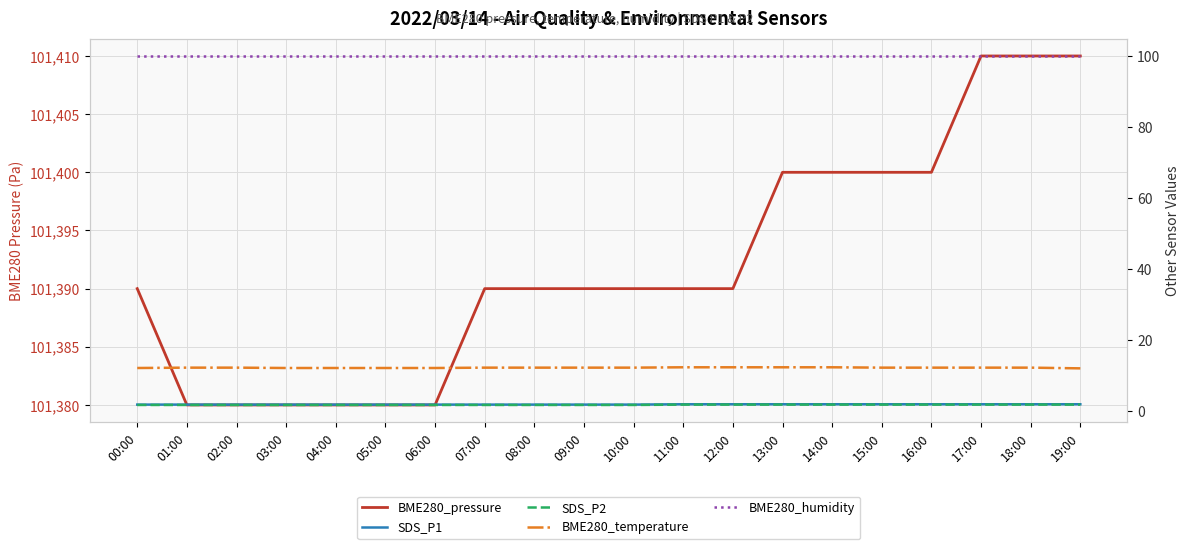

What is the spread (max minus min) of values at 00:00?

101388.2